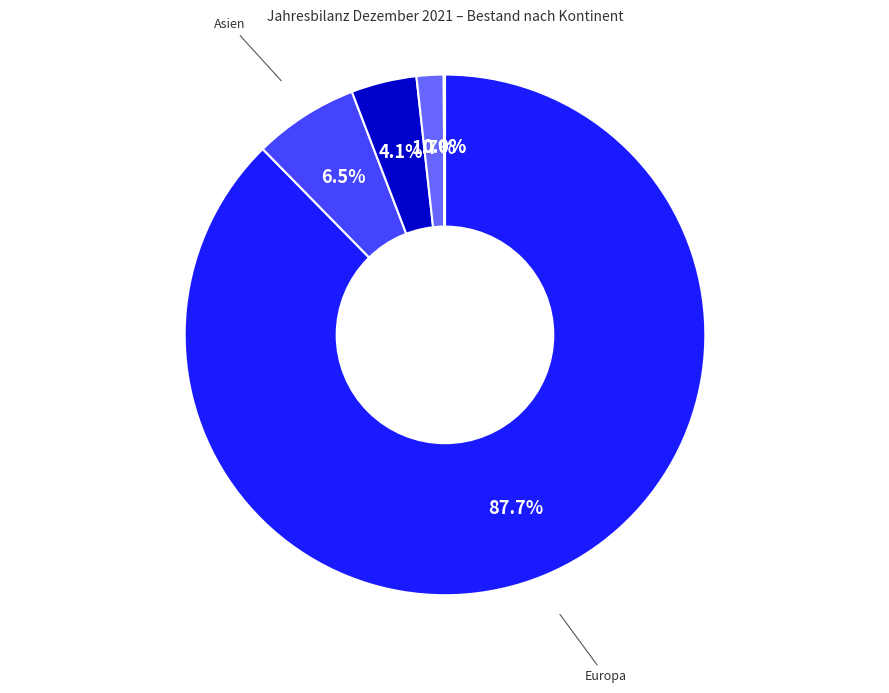

Does any single category account for the majority?

Yes